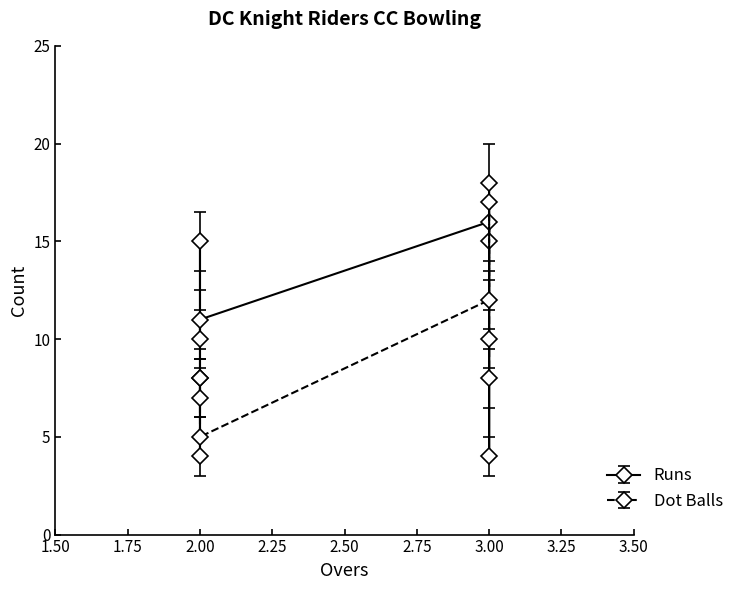

List the series in order of their peak value, lowest first.

Dot Balls, Runs